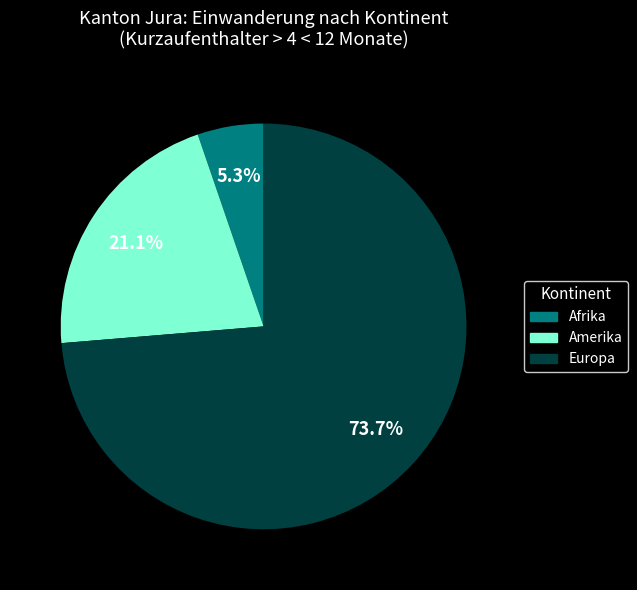

Is there a majority slice in this chart?

Yes